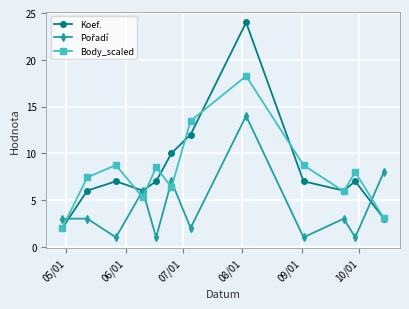

In Body_scaled, how many points are higher than both neighbors (excluding endpoints)?

4